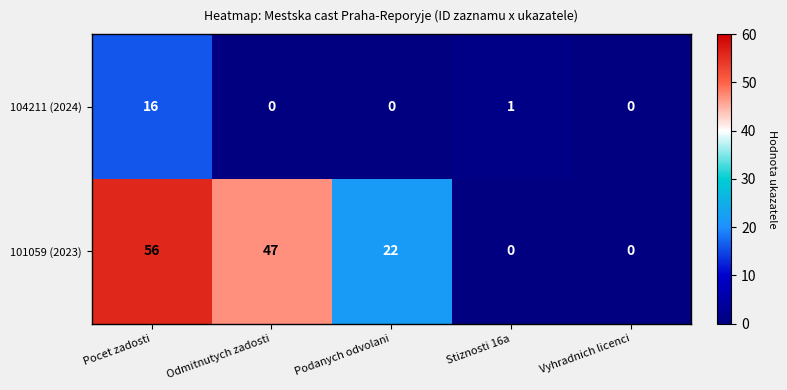

At which category is the sum across all series the highest?

Pocet zadosti